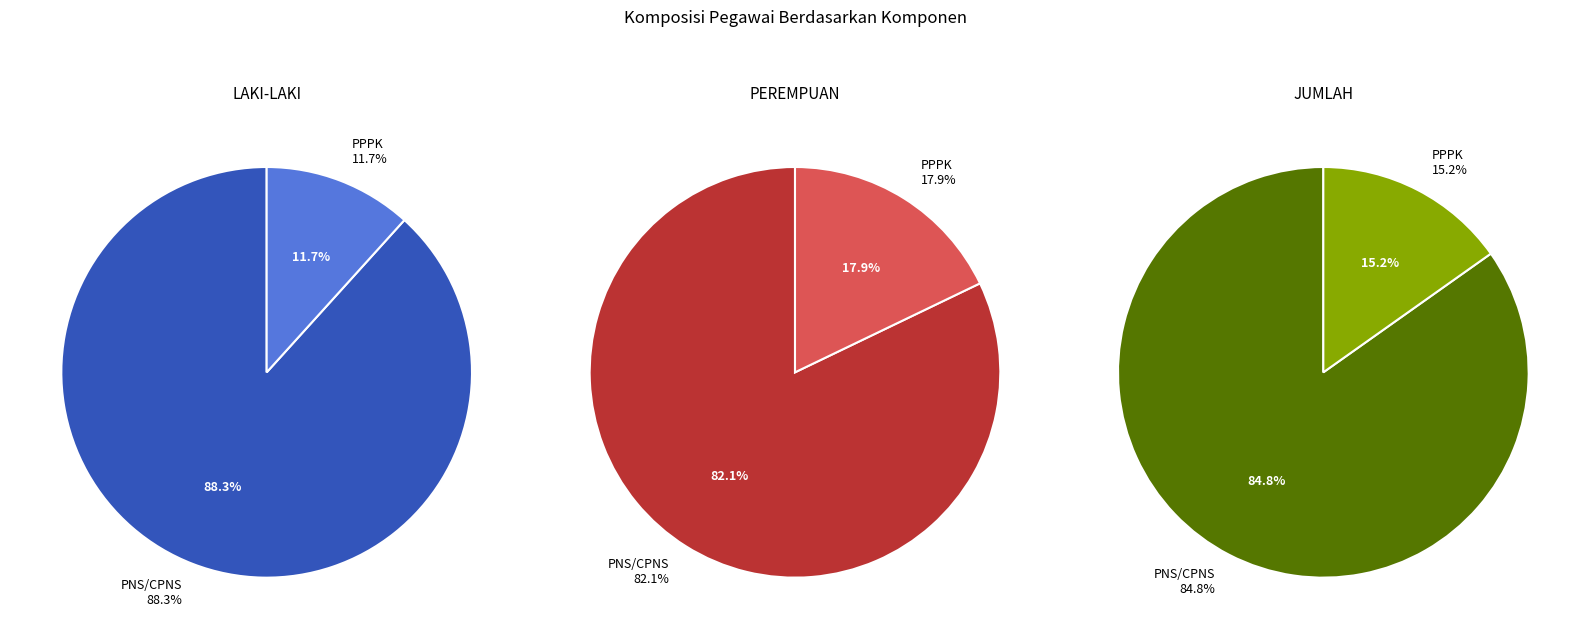

The PNS/CPNS slice represents 82% of the pie. True or false?

True